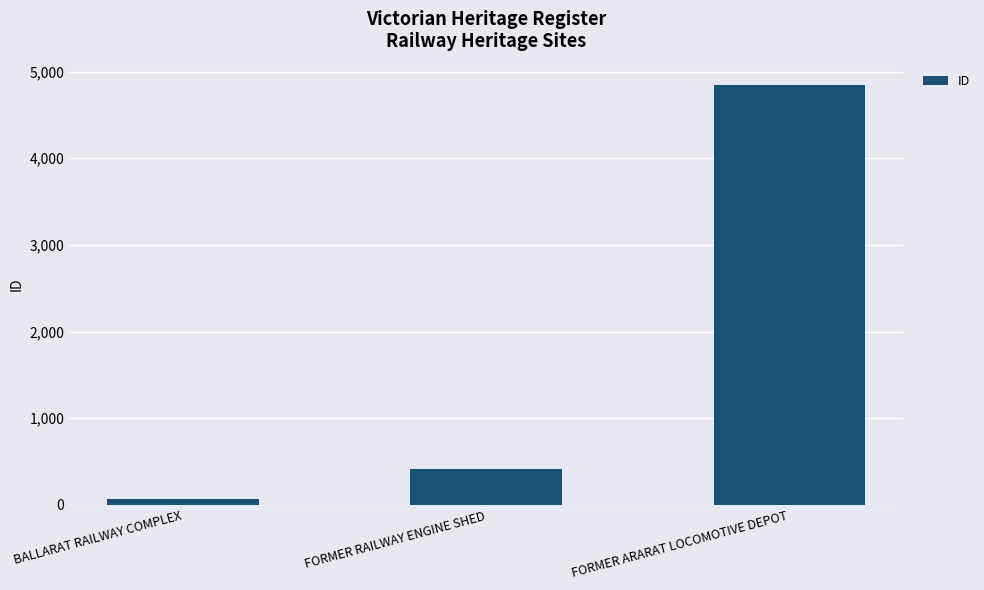

What is the average value?

1777